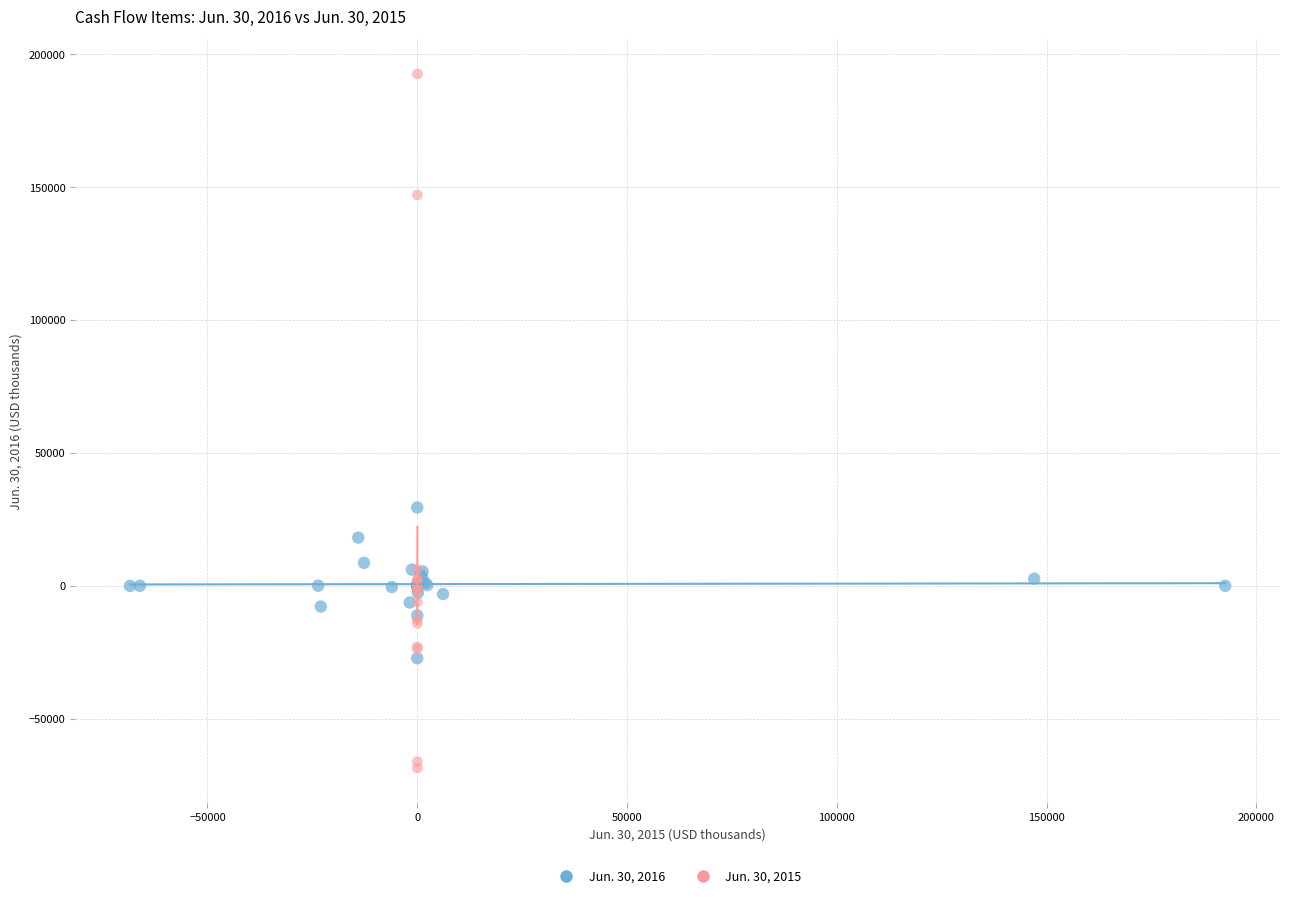

Which series contains the lowest Y value?

Jun. 30, 2015